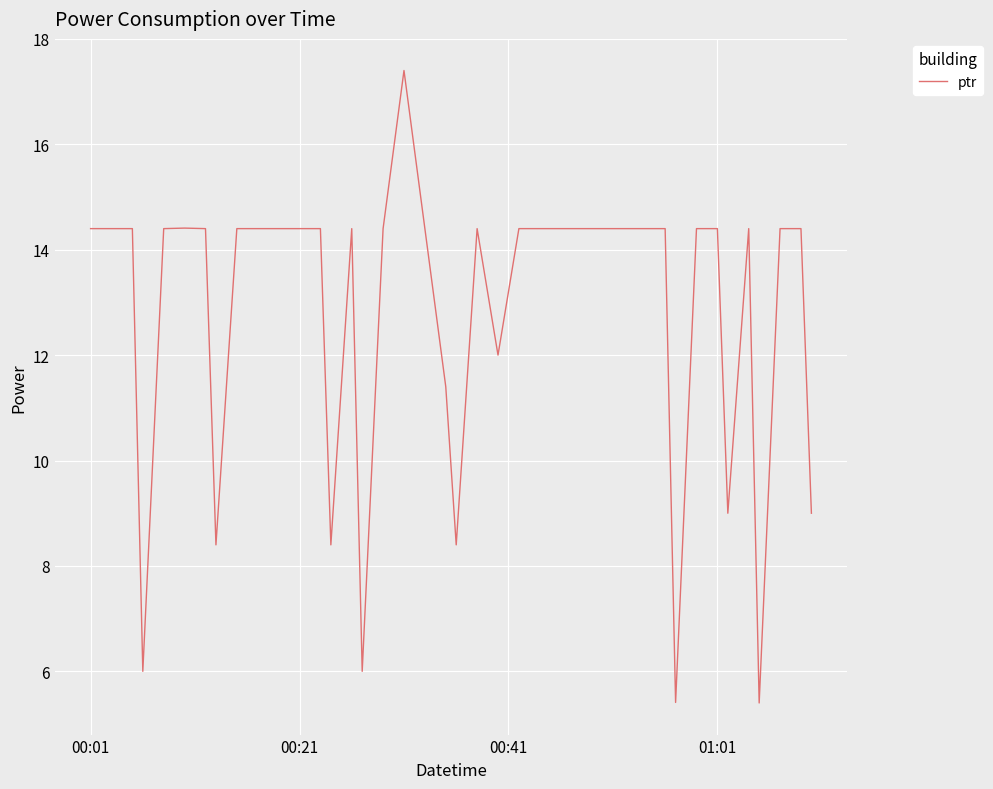

What is the maximum value shown in the chart?

17.4